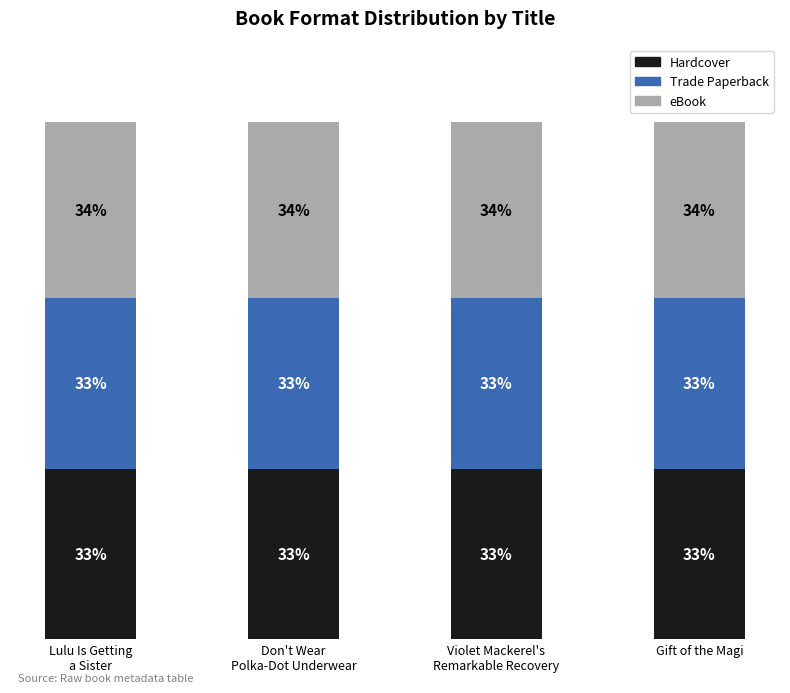

What is the sum of all Hardcover values?

132